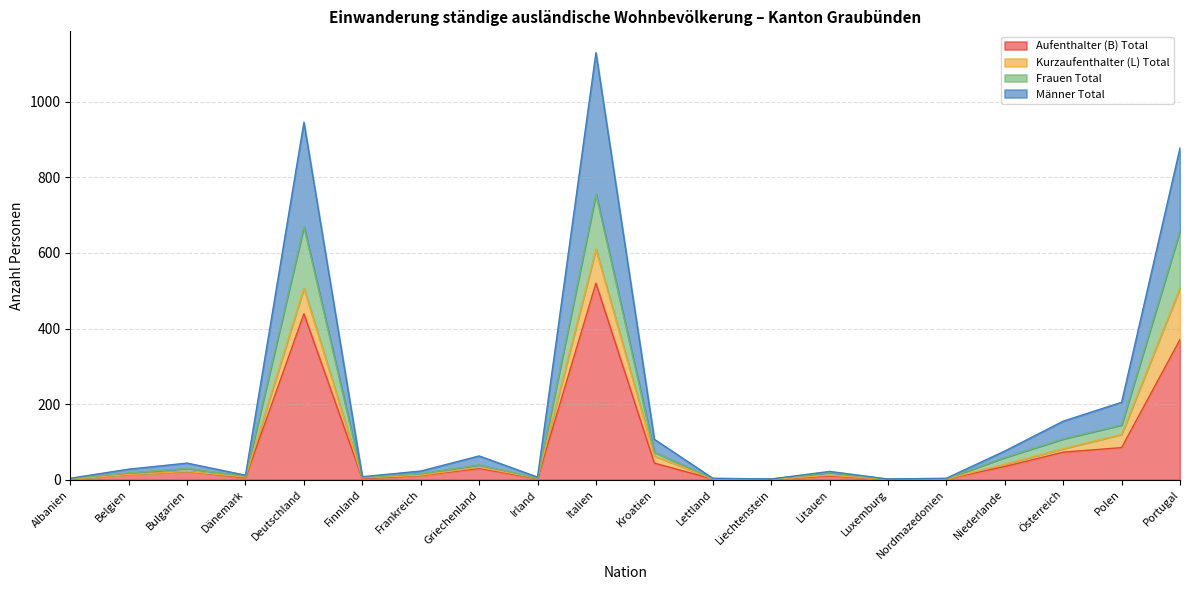

Which category has the highest value across all series?

Italien